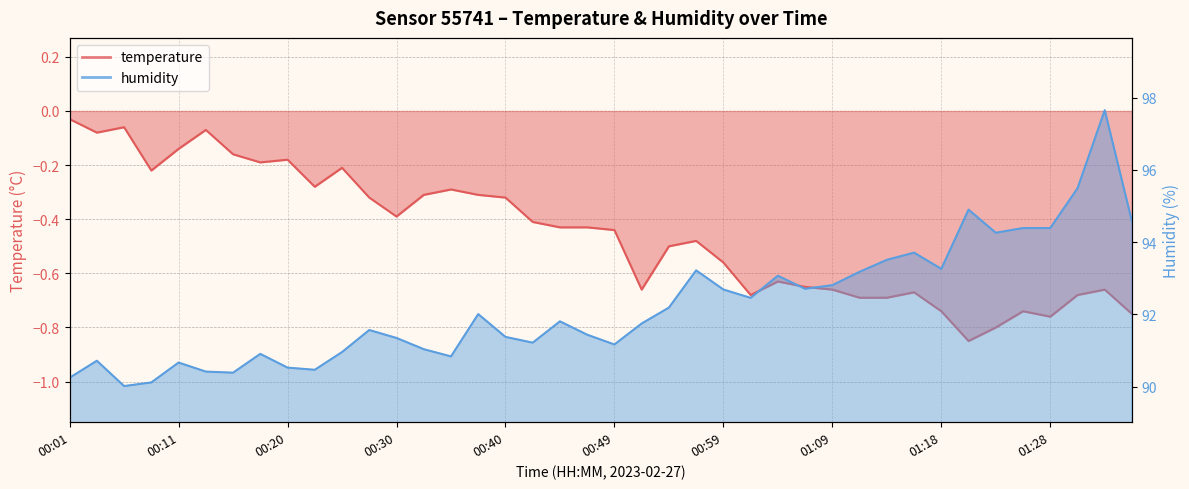

Which series has the largest total across all categories?

humidity